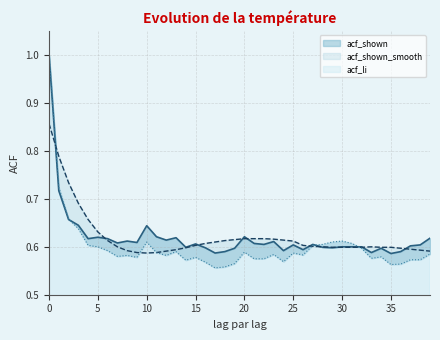

What is the difference between the maximum and minimum values in the acf_shown_smooth series?

0.3